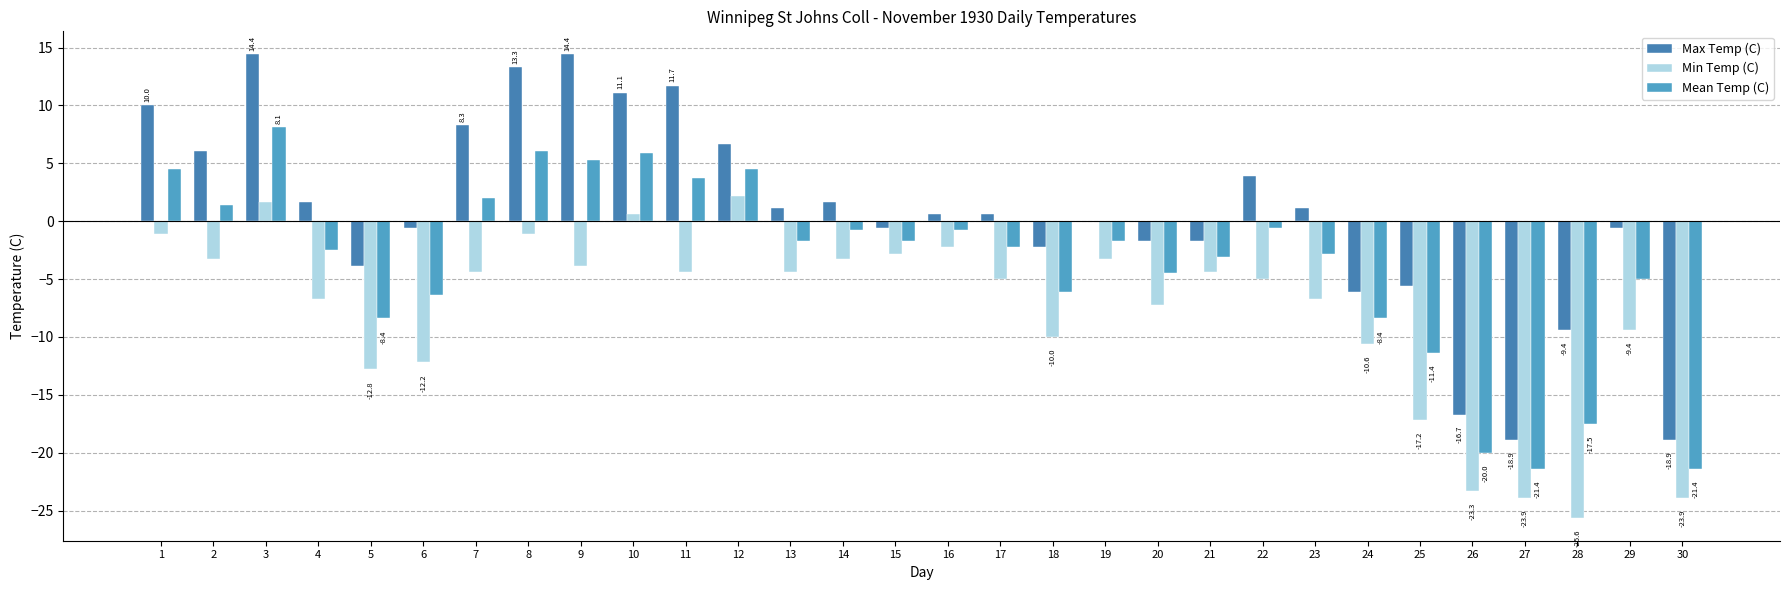

Which has a higher value, 10 or 8?

8